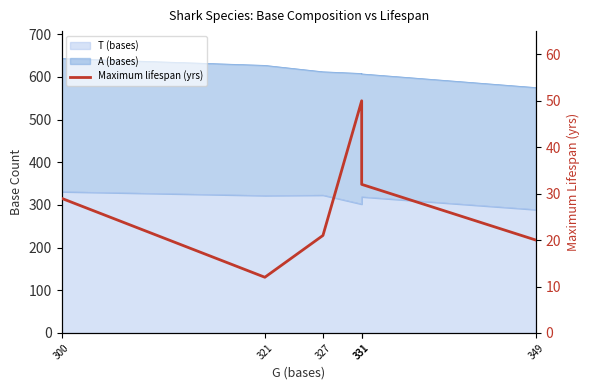

What is the smallest value displayed?

12